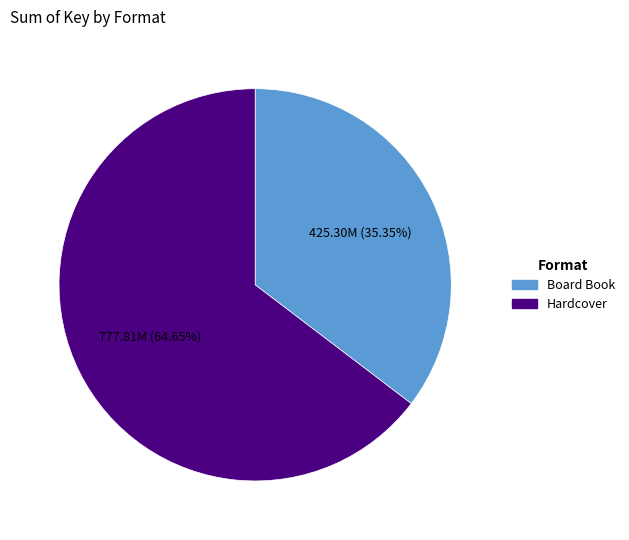

Approximately how many times larger is the value at Hardcover compared to Board Book?

1.8